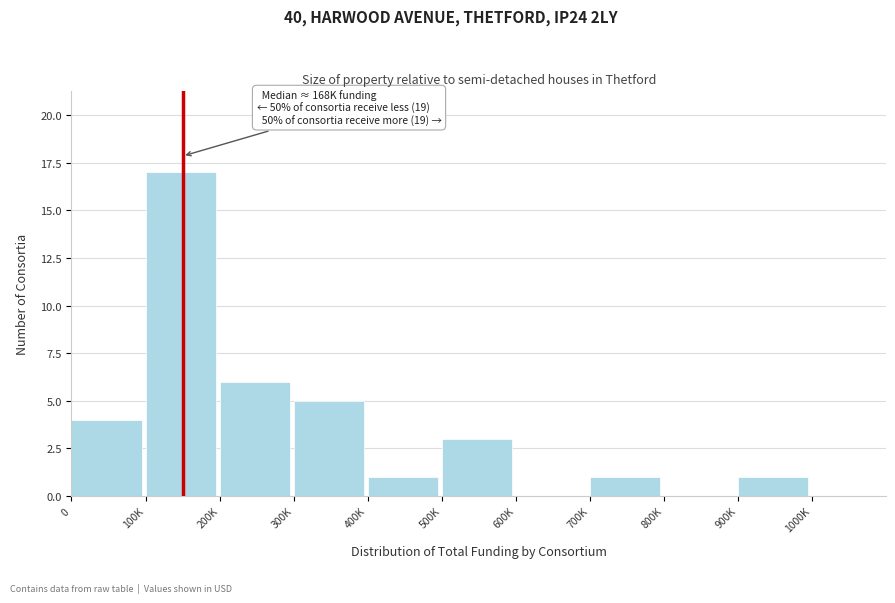

Reading right to left, list all the values displayed in this chart.

1000K=0	900K=1	800K=0	700K=1	600K=0	500K=3	400K=1	300K=5	200K=6	100K=17	0=4